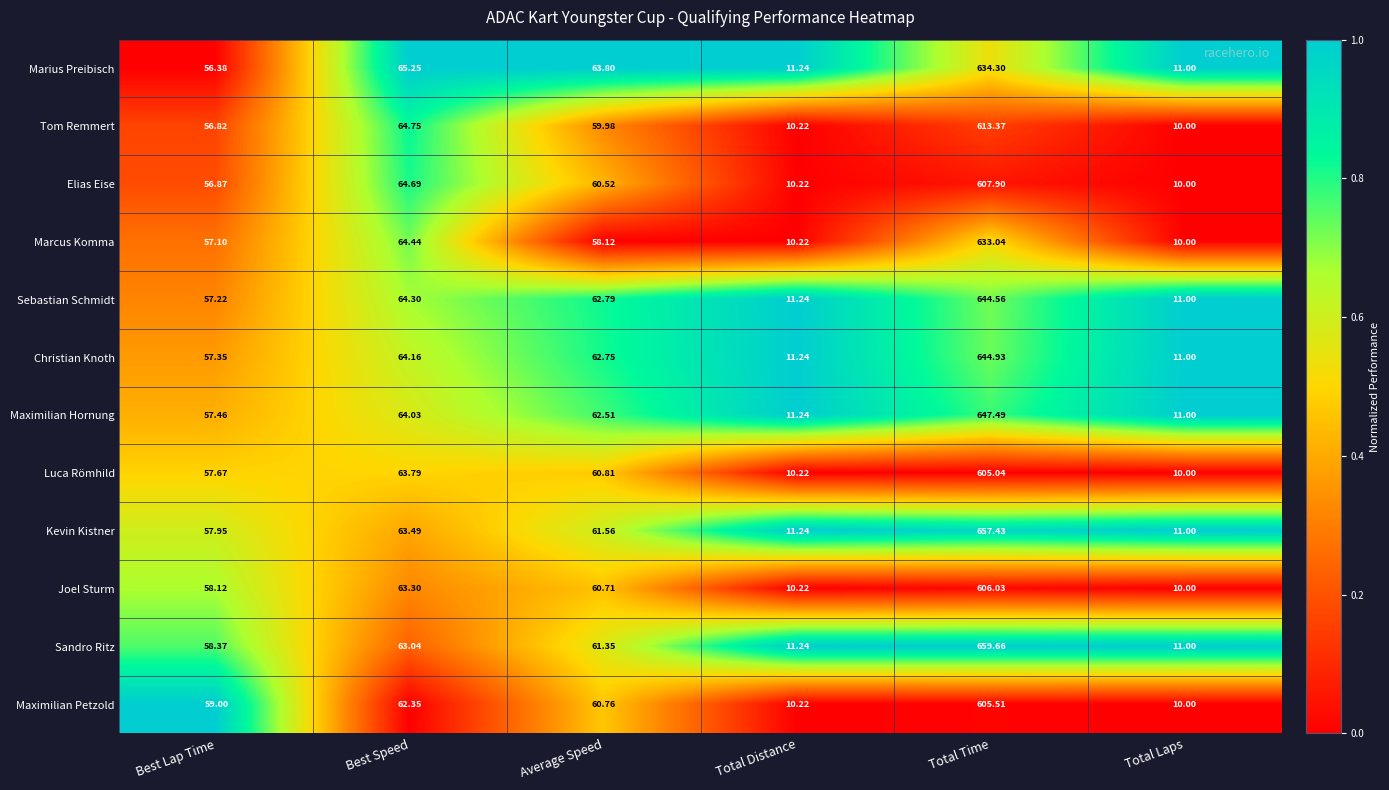

Where does the Maximilian Petzold series first go above 60?

Best Speed